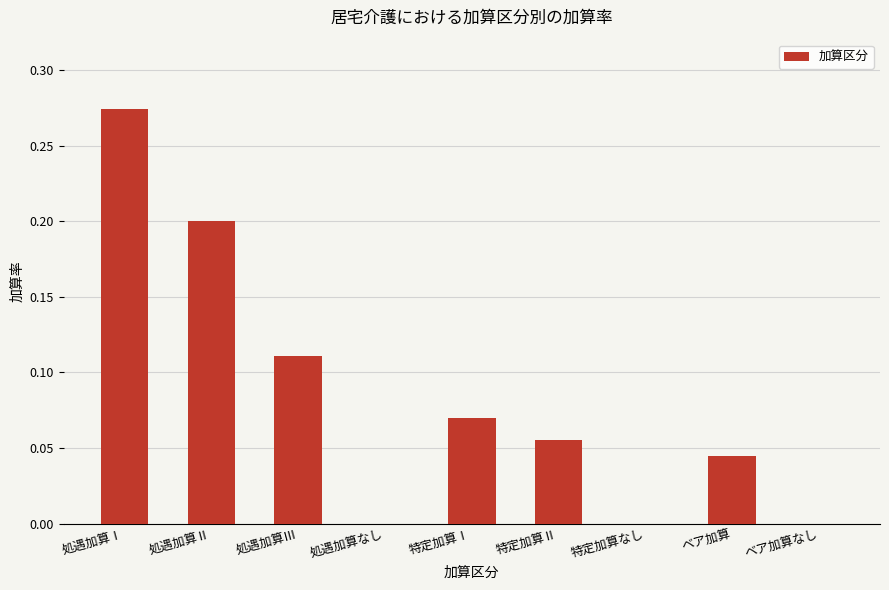

What value does the data have at 処遇加算Ⅱ?

0.2